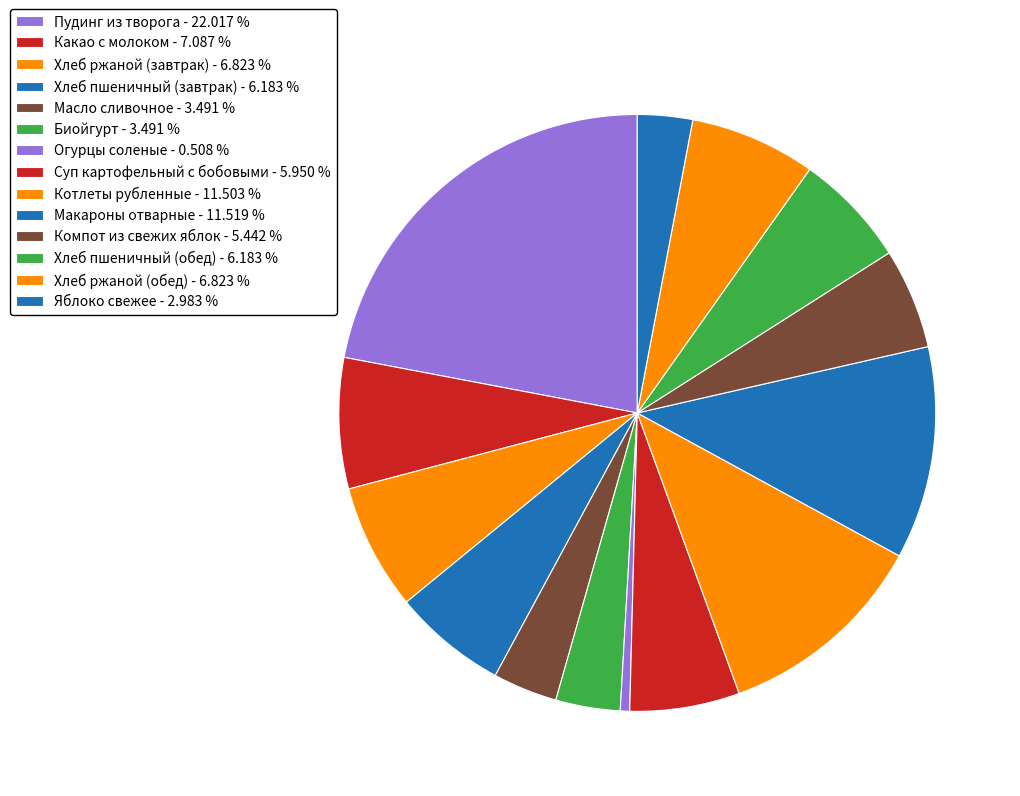

To the nearest percent, what is the average slice percentage?

7%